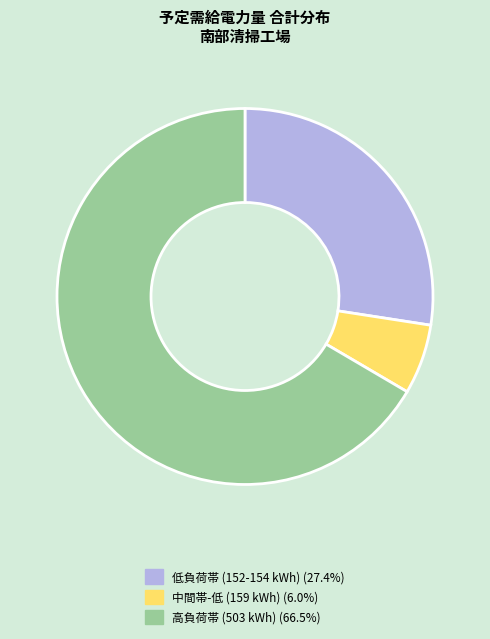

Does any single category account for the majority?

Yes